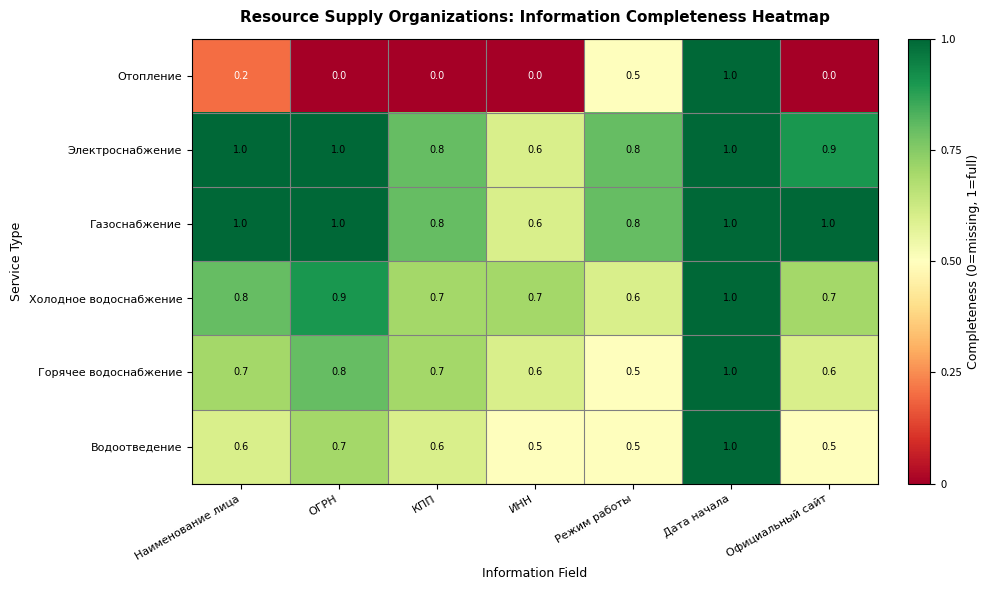

What is the sum of all Холодное водоснабжение values?

5.4